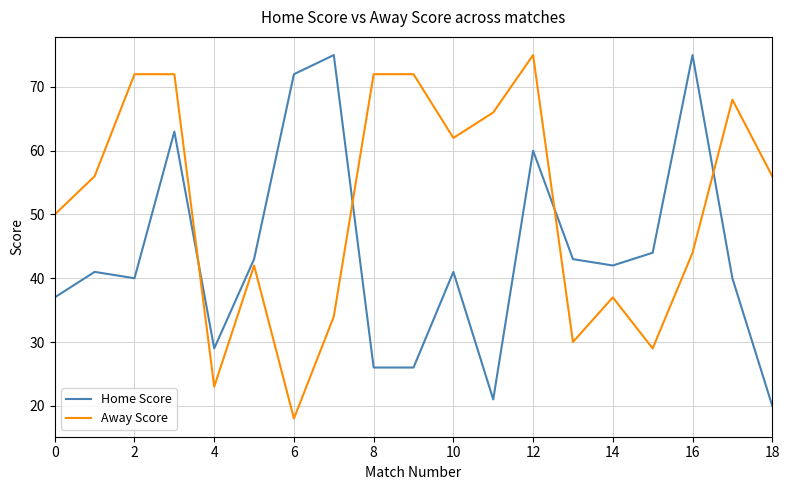

How many interior local valleys does the Away Score series have?

5